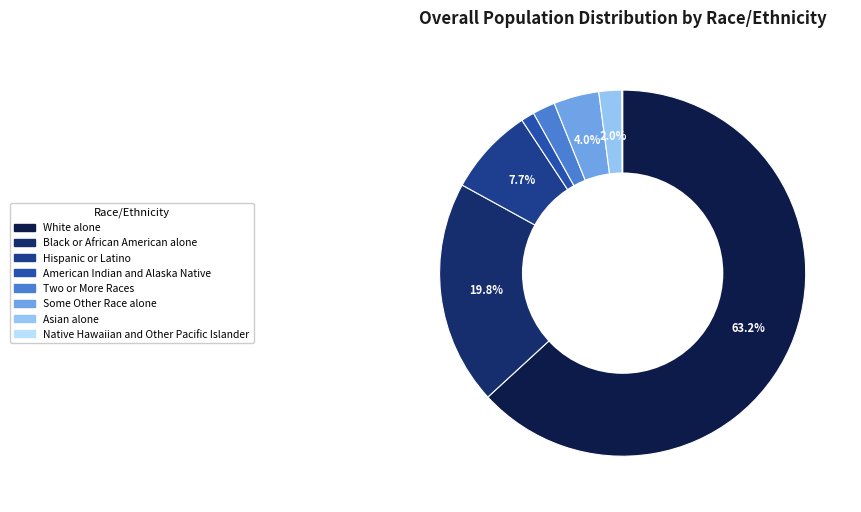

Which category has the biggest portion of the pie?

White alone